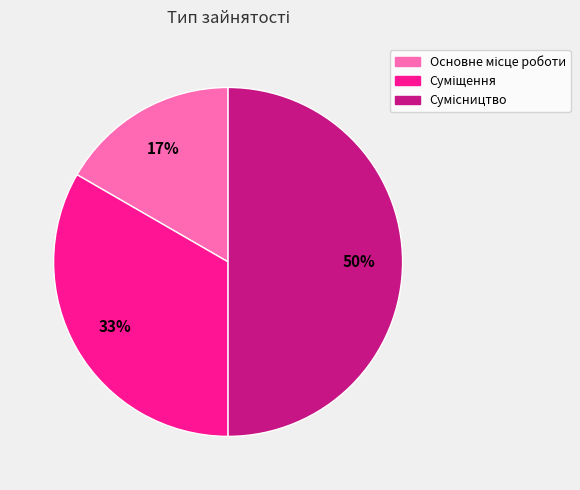

To the nearest percent, what is the difference between the largest and smallest slice percentages?

33%